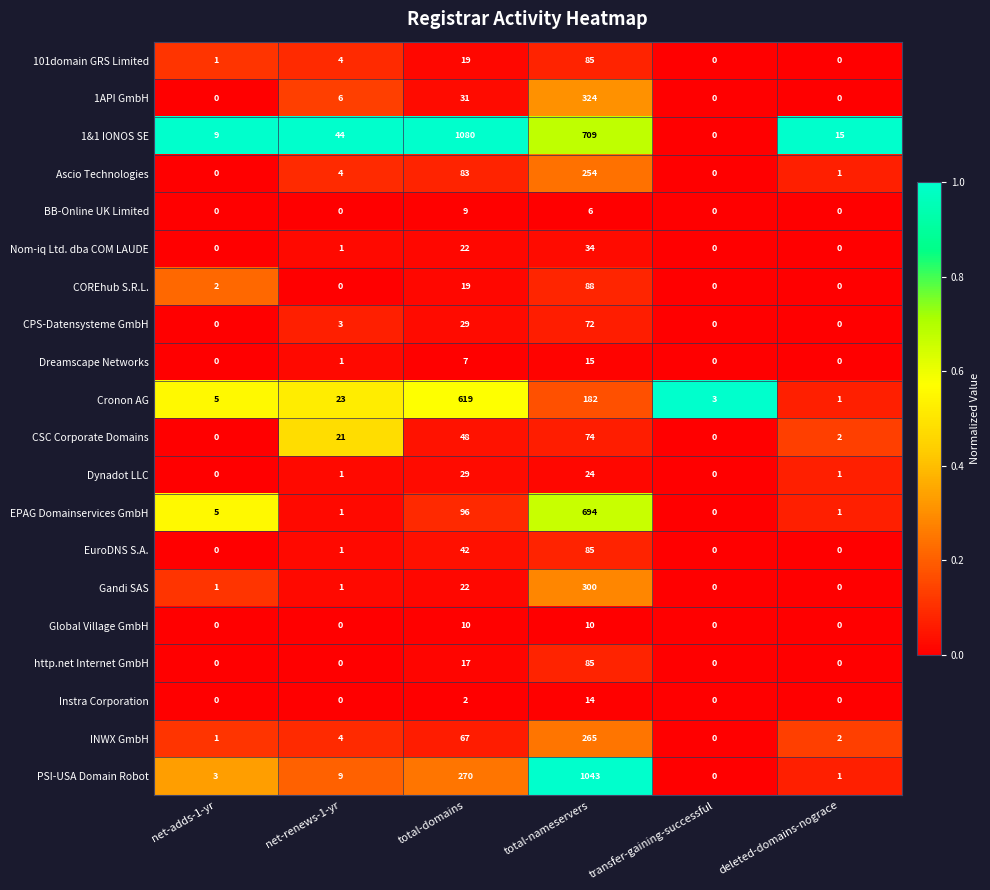

What is the greatest value displayed?

1080